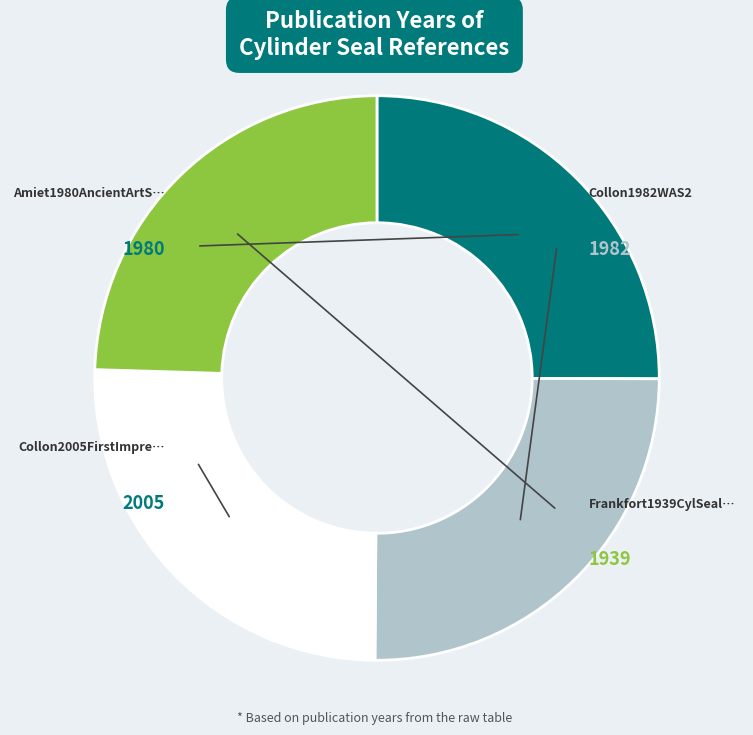

Does any single category account for the majority?

No